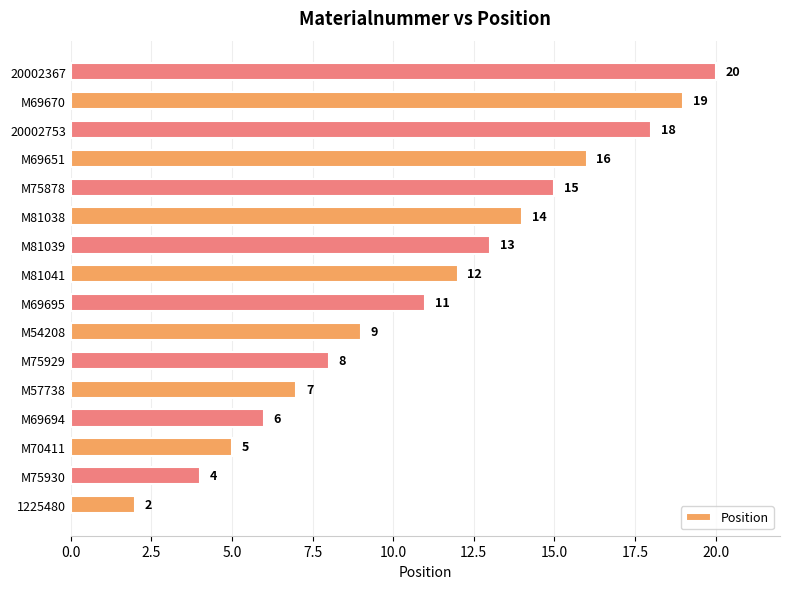

How many data points are less than 12?

8